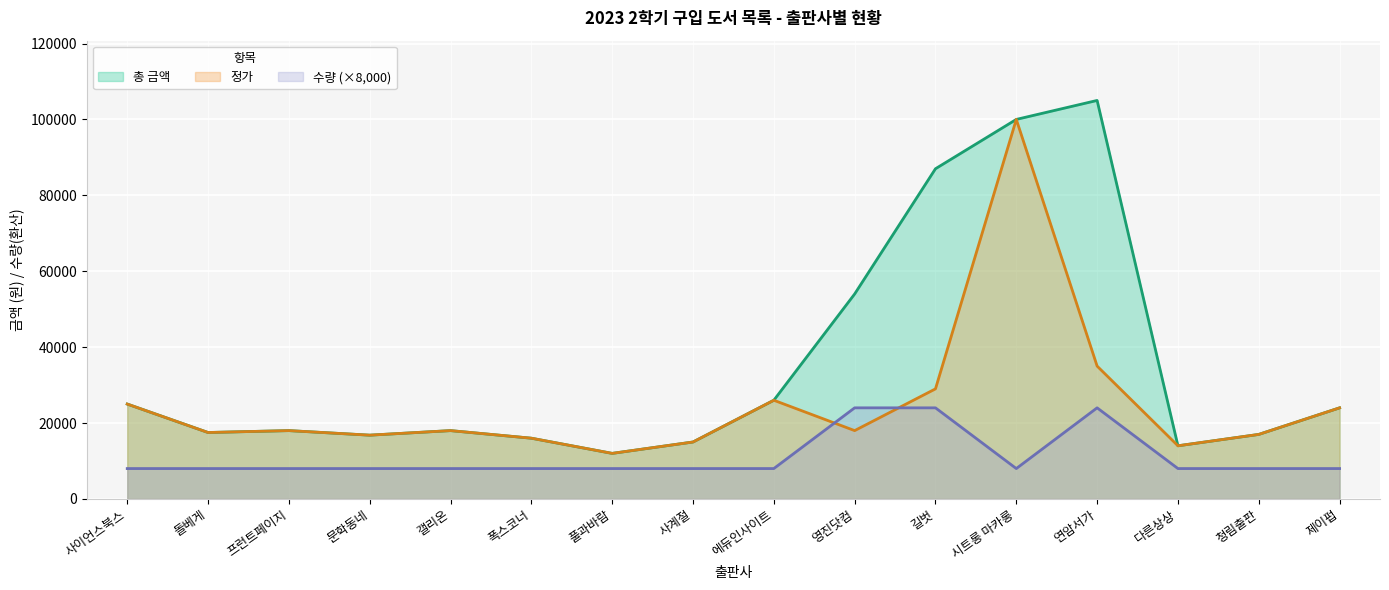

True or false: 정가 and 총 금액 intersect in this chart.

False